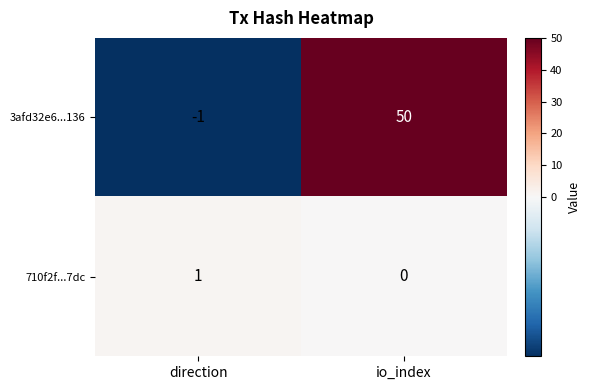

What is the minimum value shown in the chart?

-1